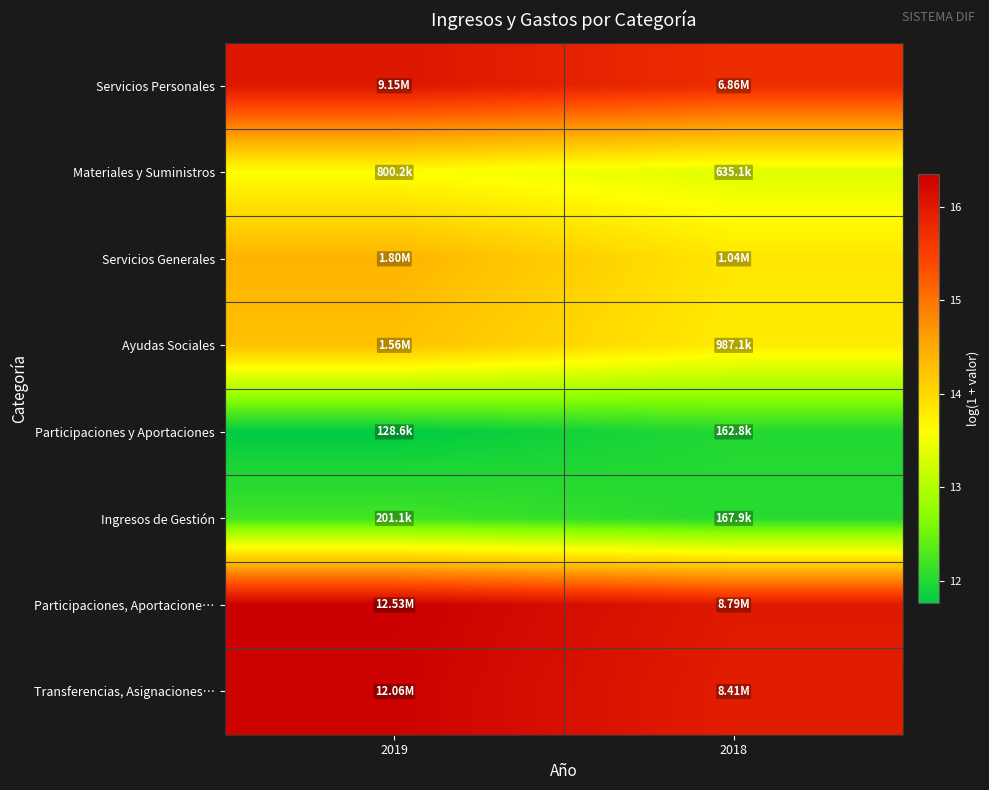

At which category does the chart reach its minimum across all series?

2019